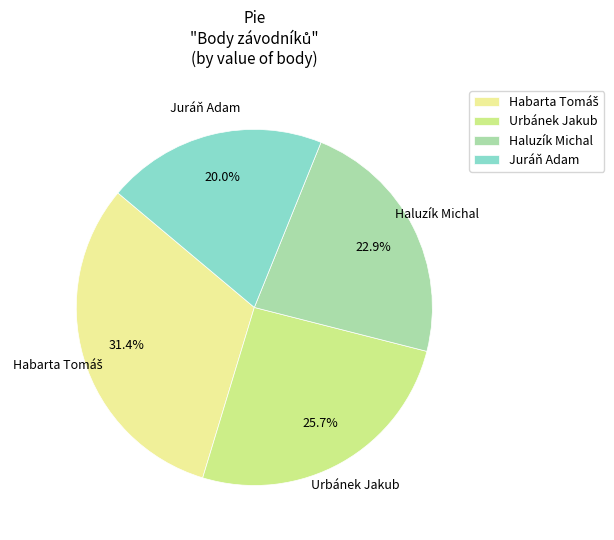

Is there any slice that represents more than half of the pie?

No